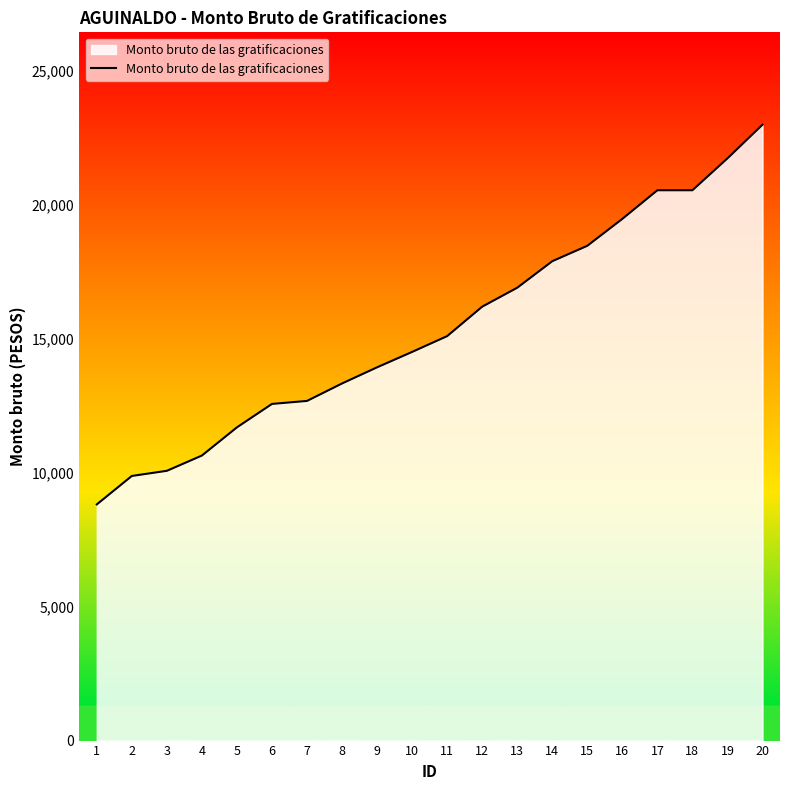

What is the change in value from 15 to 19?

+3264